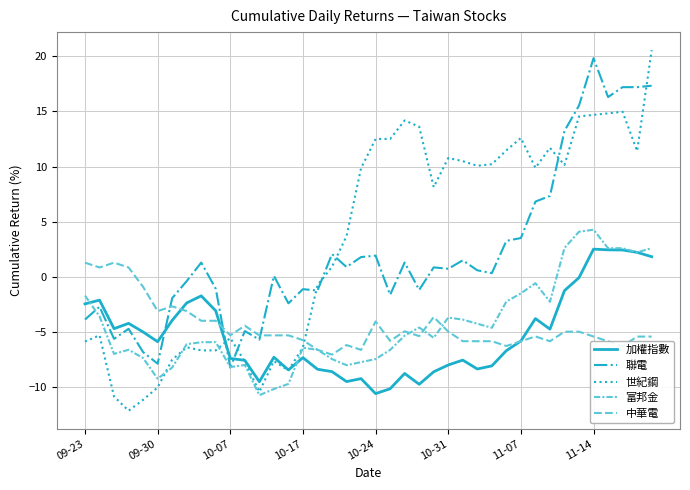

Does the chart display data point markers on the line(s)?

No